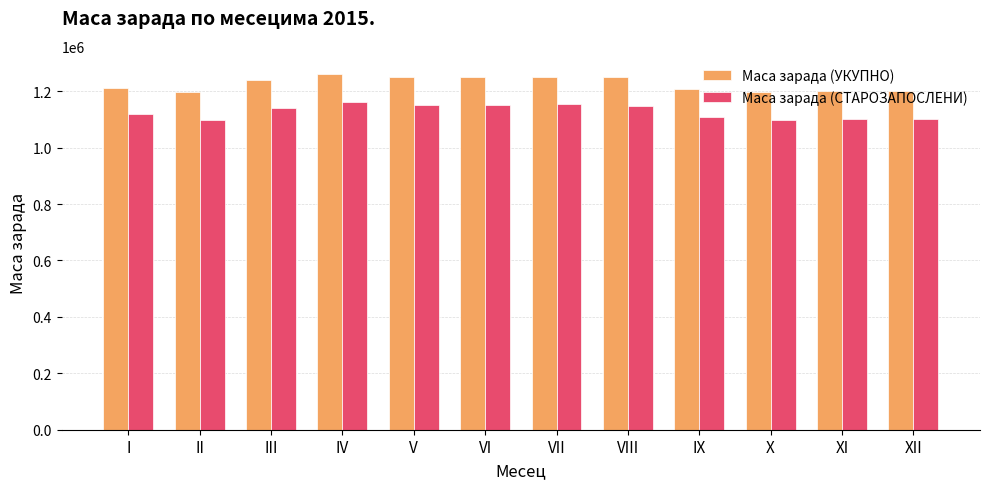

What are all the series names shown in the legend?

Маса зарада (УКУПНО), Маса зарада (СТАРОЗАПОСЛЕНИ)